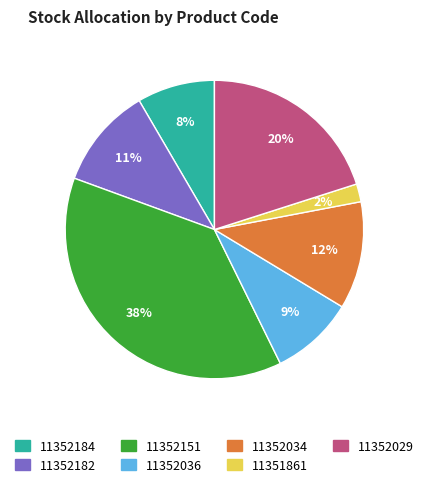

Which category has the biggest portion of the pie?

11352151